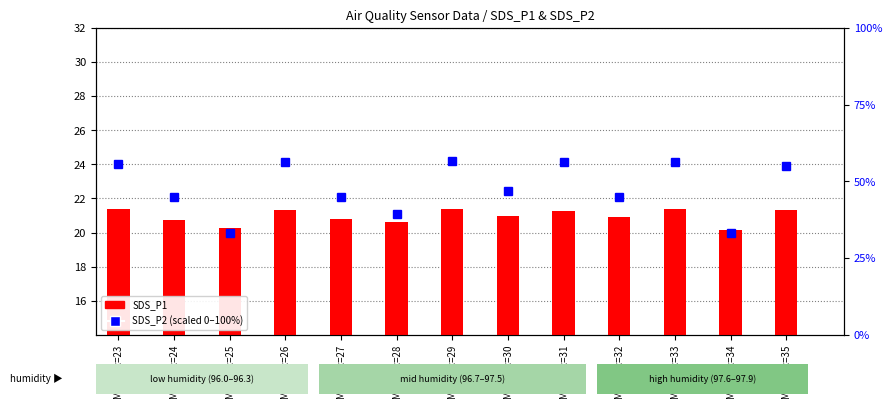

Rank the categories by SDS_P1 value from highest to lowest.

Min_cyc=33, Min_cyc=23, Min_cyc=29, Min_cyc=26, Min_cyc=35, Min_cyc=31, Min_cyc=30, Min_cyc=32, Min_cyc=27, Min_cyc=24, Min_cyc=28, Min_cyc=25, Min_cyc=34